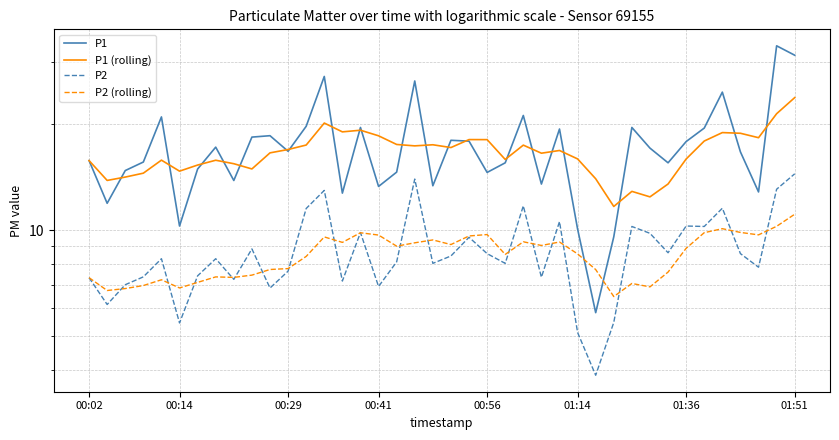

What is the total value across all series at 26?

56.1